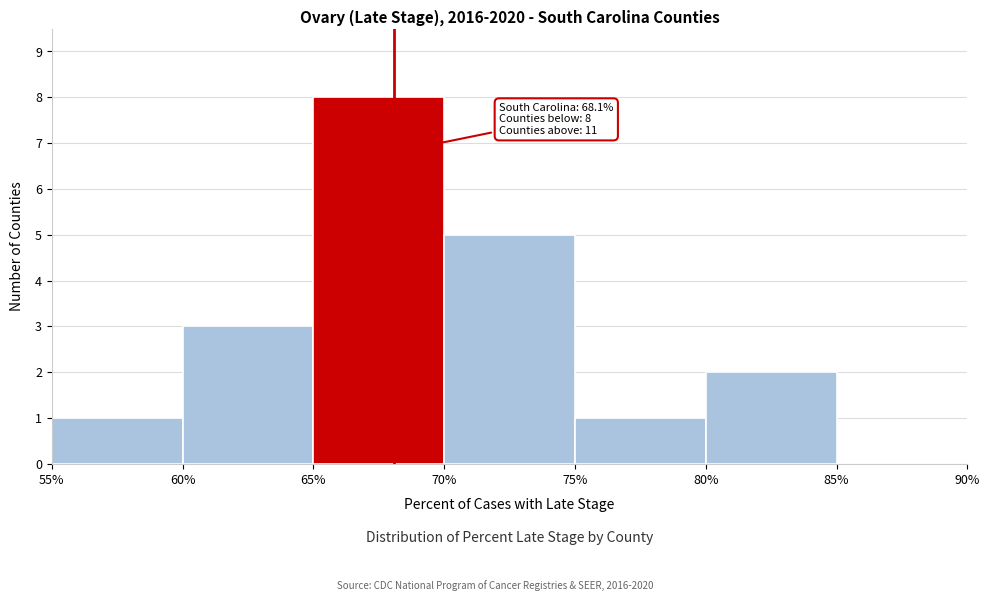

Over which range of the x-axis is the bar tallest?

65% to 70%